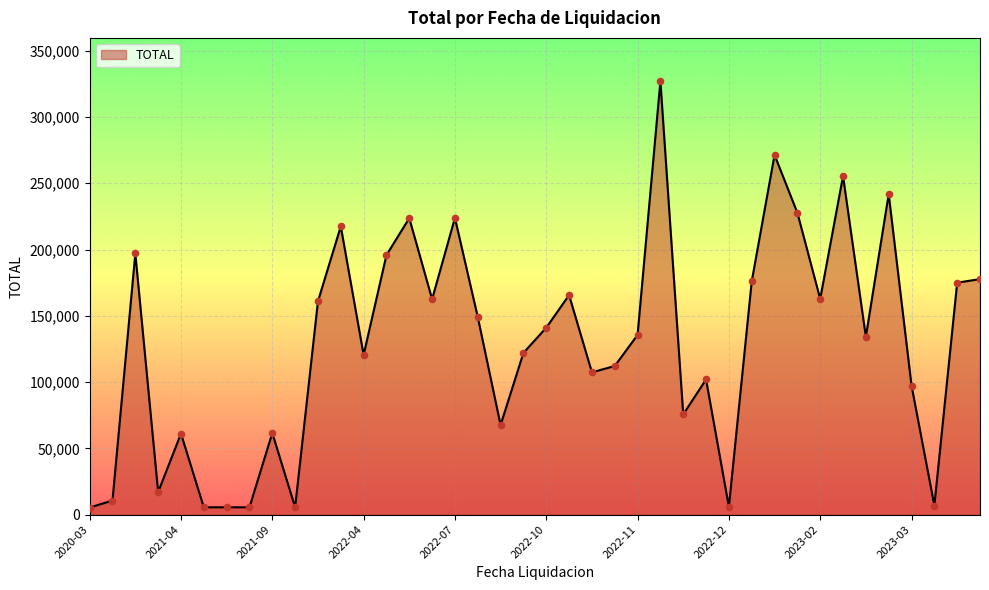

What is the difference between the maximum and minimum values?

321721